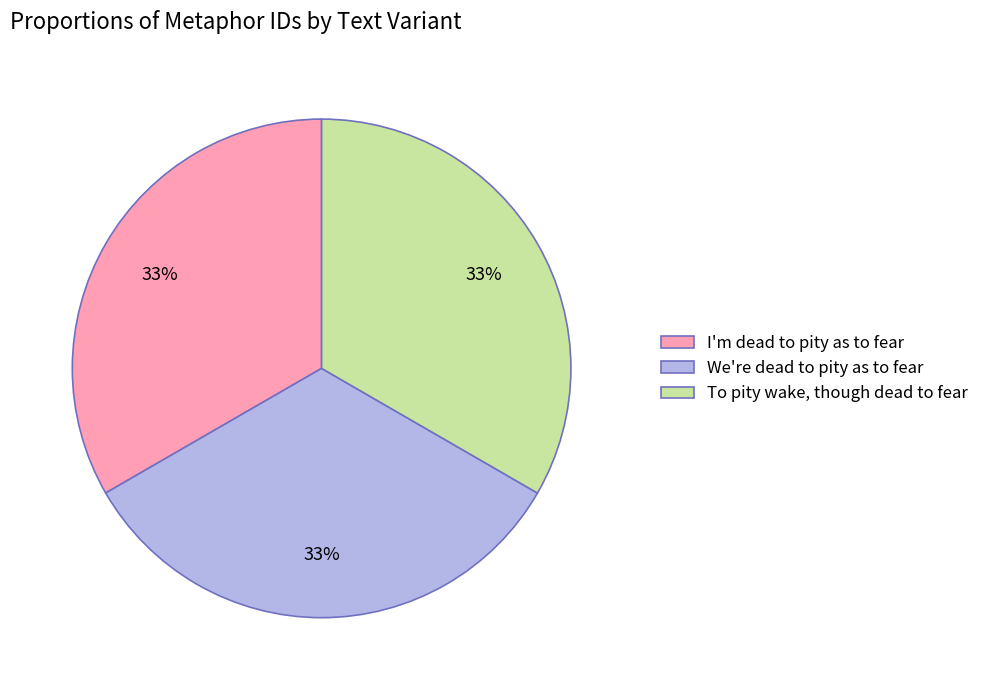

Is the sum of I'm dead to pity as to fear and We're dead to pity as to fear greater than half?

Yes